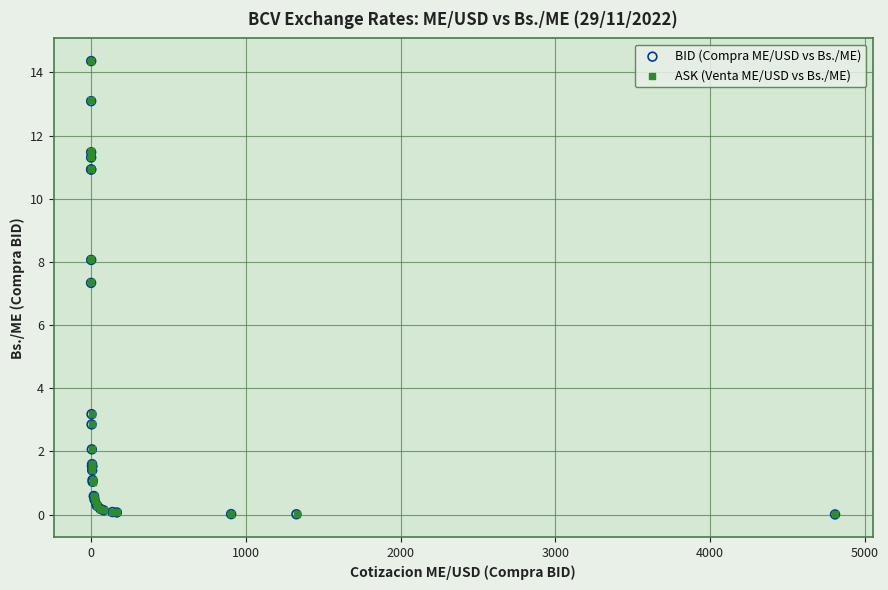

Which series has the widest spread of Y values?

BID (Compra ME/USD vs Bs./ME)